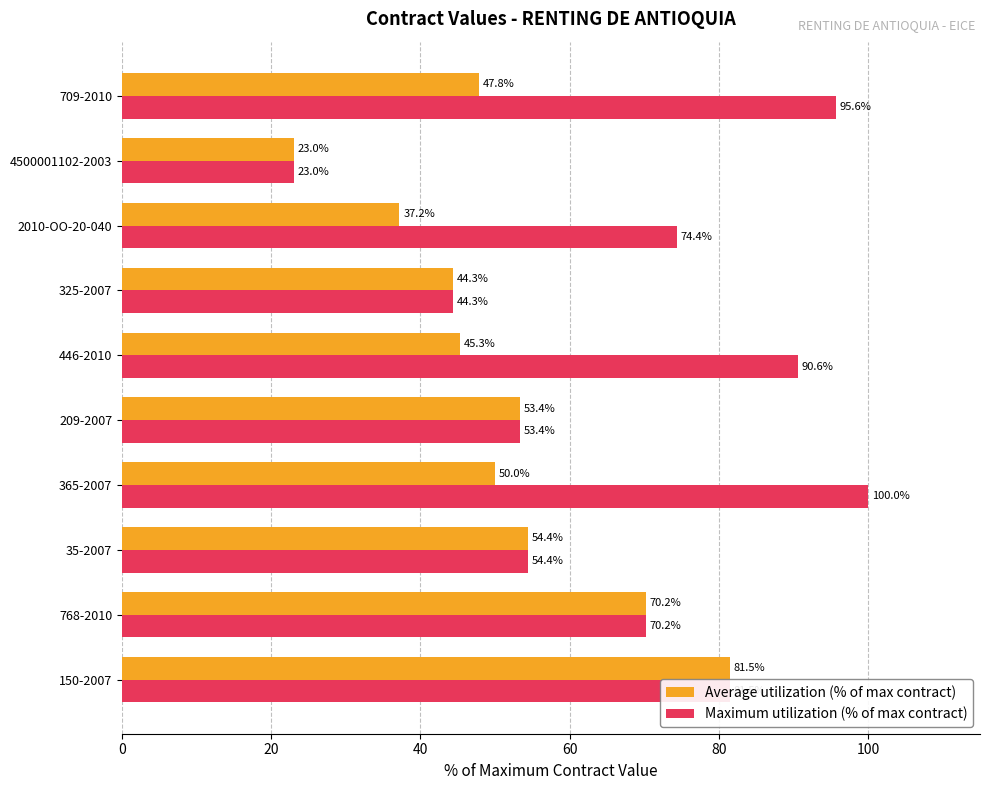

At which label does Average utilization (% of max contract) reach its minimum?

4500001102-2003